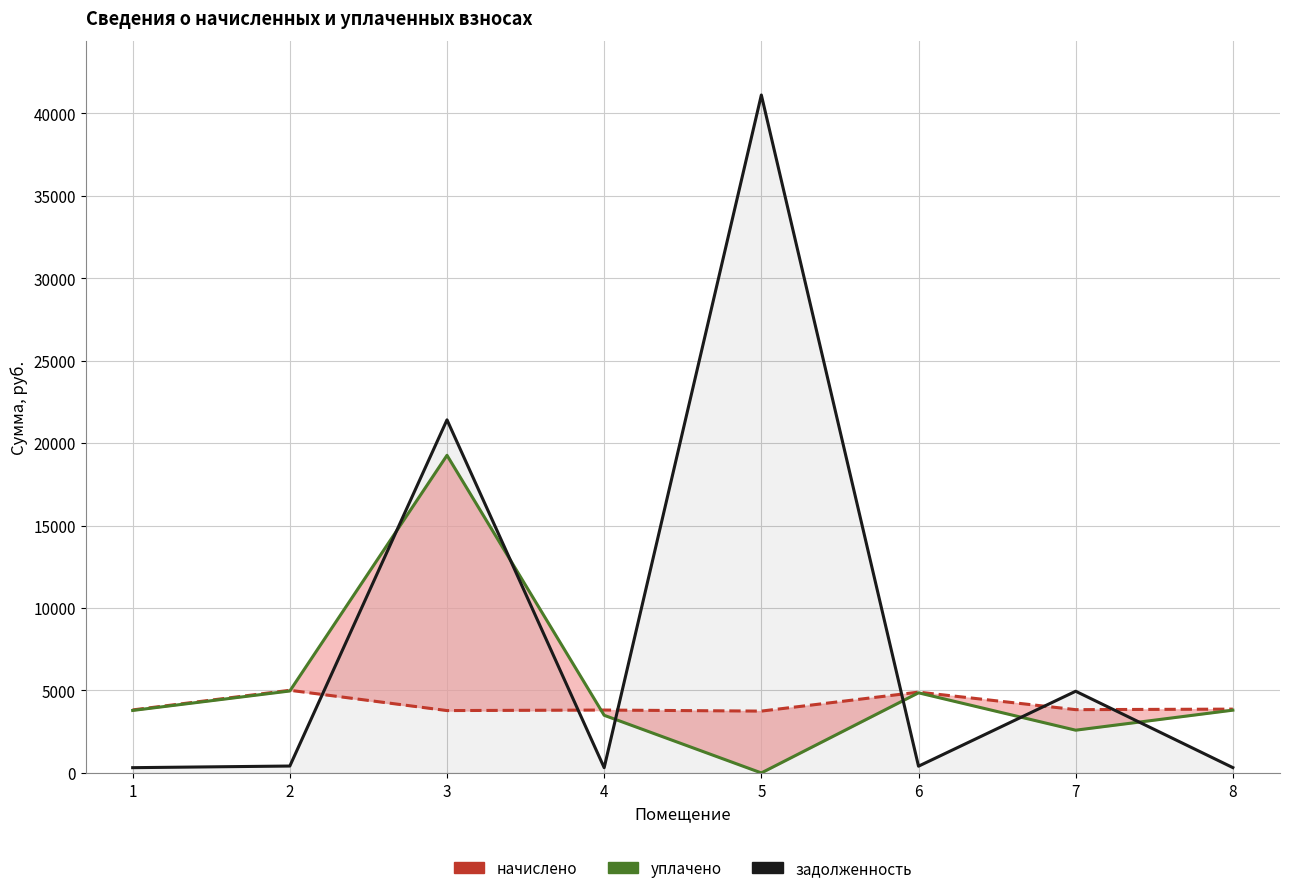

List the series in order of their overall mean, highest first.

задолженность, уплачено, начислено